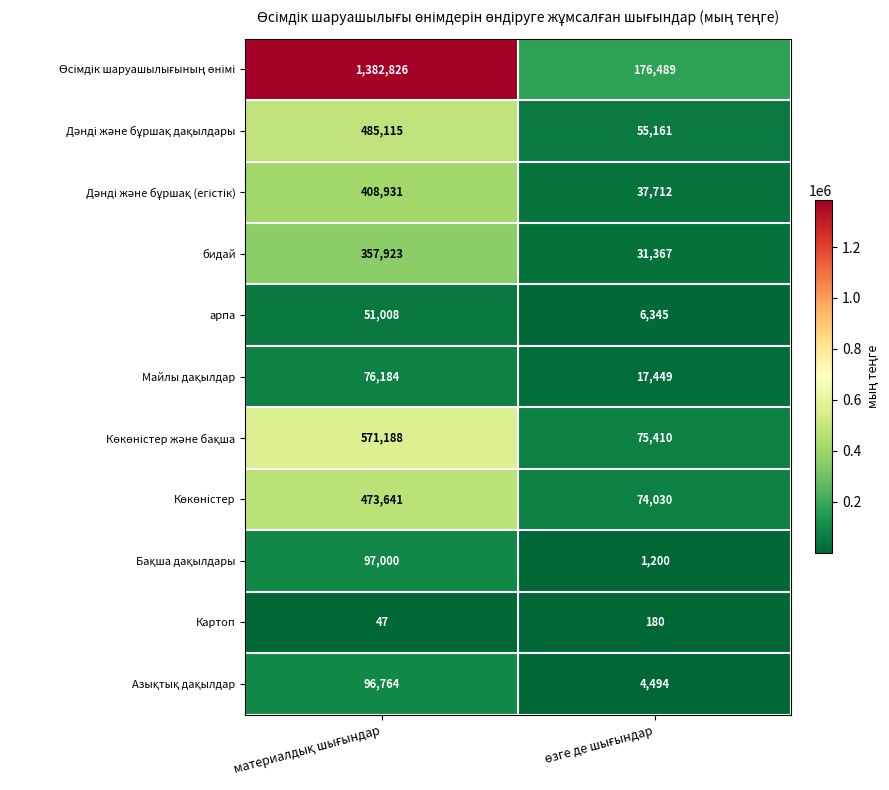

At материалдық шығындар, list the series in order from largest to smallest.

Өсімдік шаруашылығының өнімі, Көкөністер және бақша, Дәнді және бұршақ дақылдары, Көкөністер, Дәнді және бұршақ (егістік), бидай, Бақша дақылдары, Азықтық дақылдар, Майлы дақылдар, арпа, Картоп